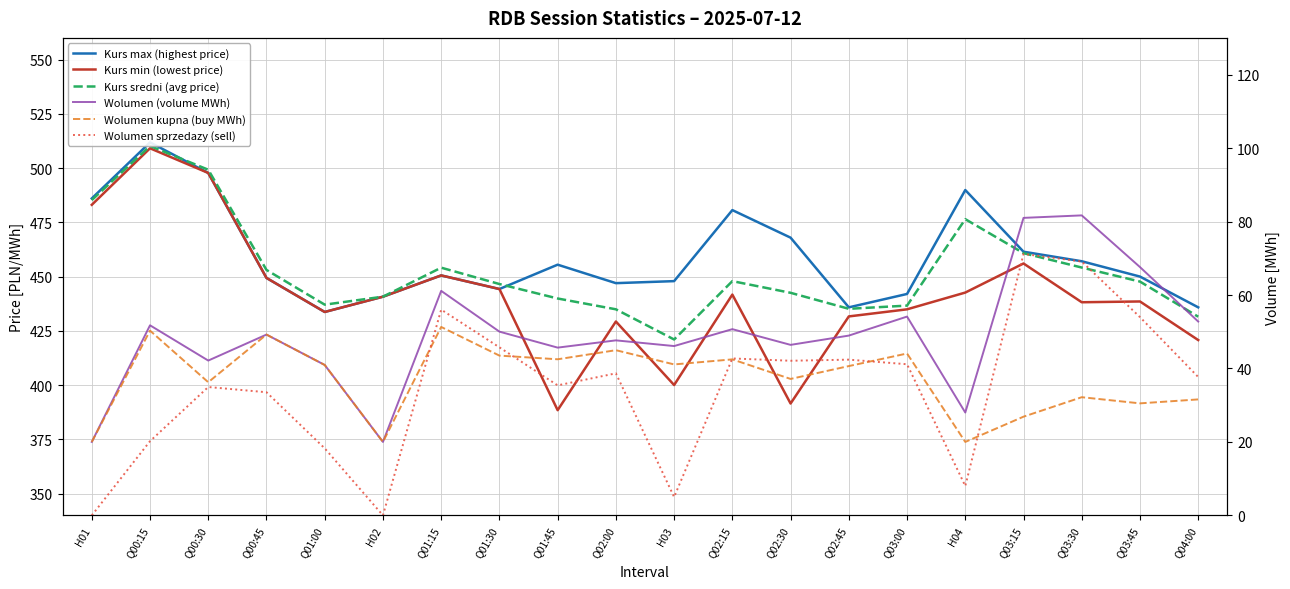

What is the difference between the Wolumen kupna (buy MWh) values at Q01:15 and Q02:30?

14.1